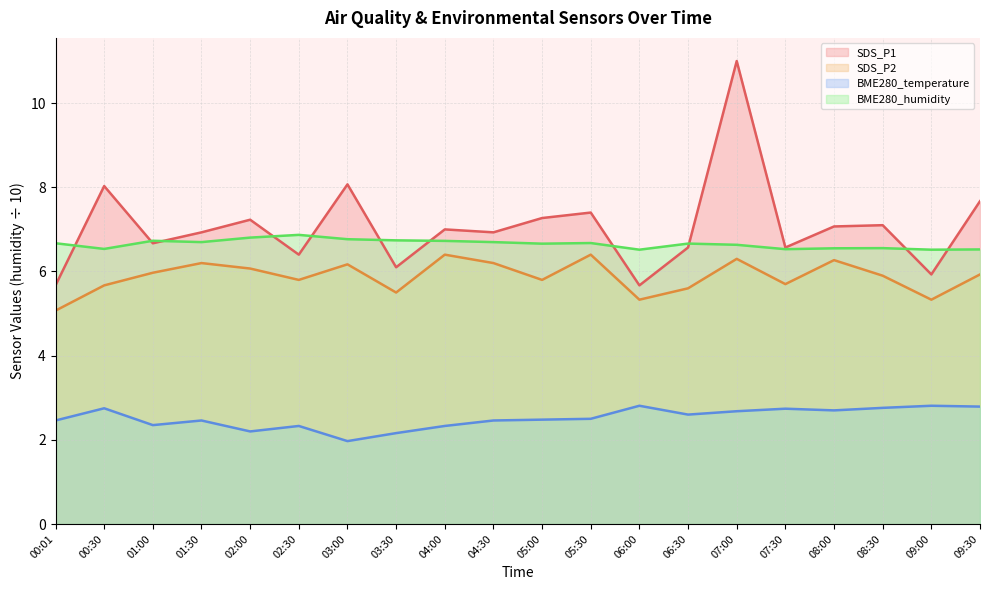

True or false: BME280_humidity has a value of 11.4 at 03:30.

False